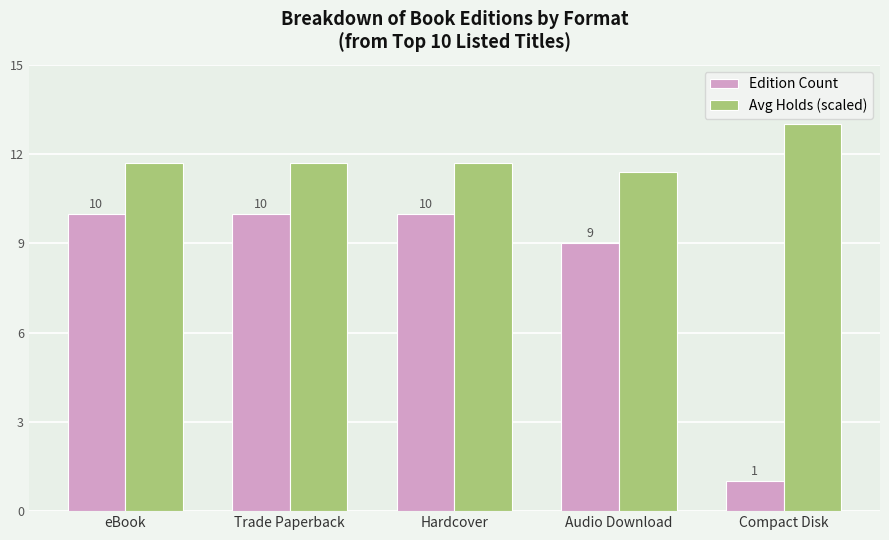

Are the bars grouped side by side (vs. stacked)?

Yes